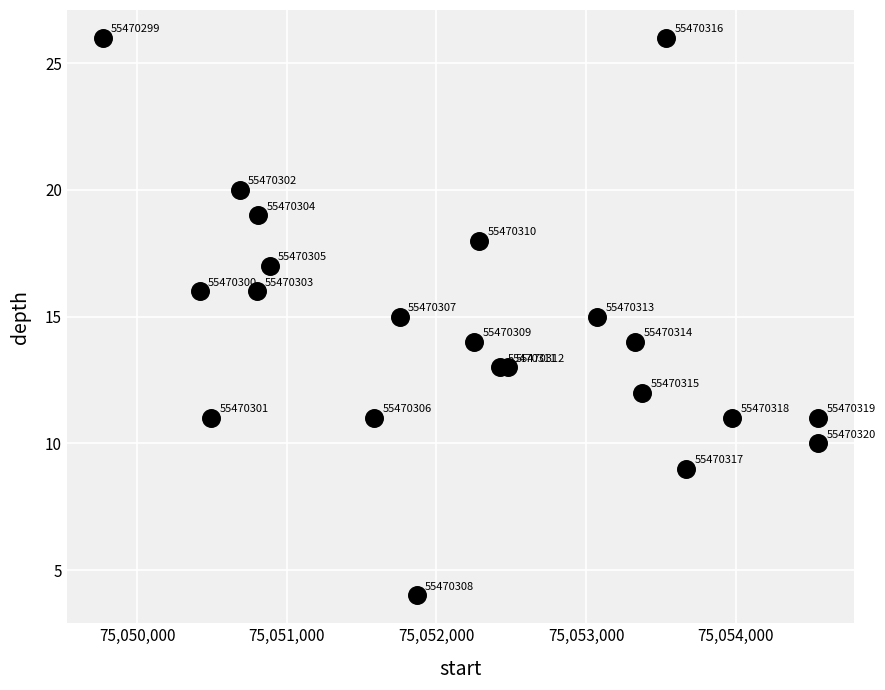

What Y value in the scatter plot is closest to 15?

15